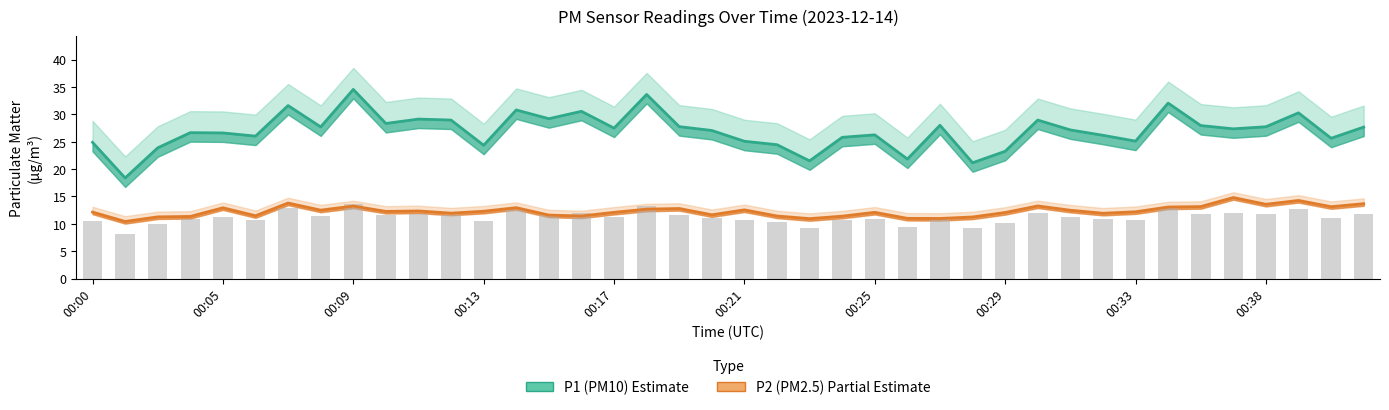

What is the average value of the P1 (PM10) series?

27.0